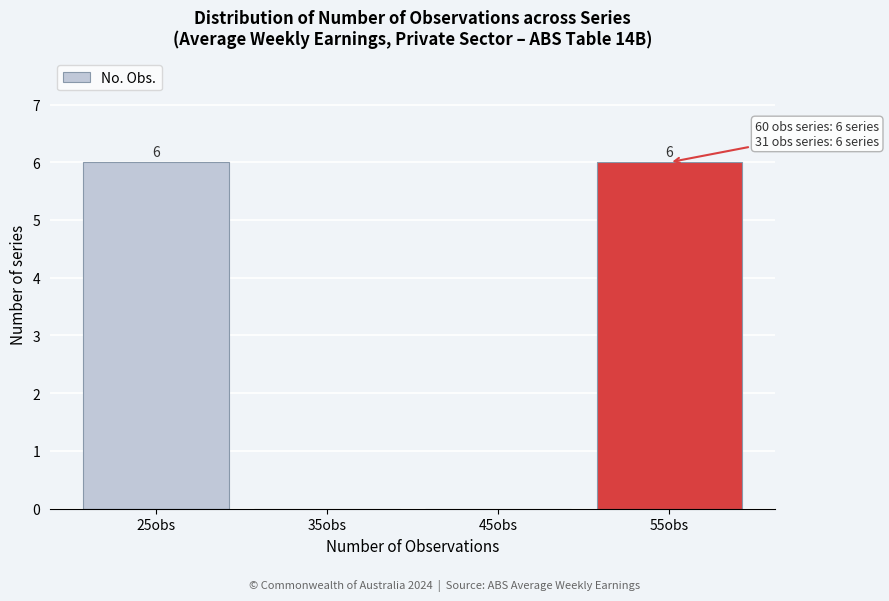

Reading left to right, transcribe all the data shown in this chart.

25obs=6	35obs=0	45obs=0	55obs=6